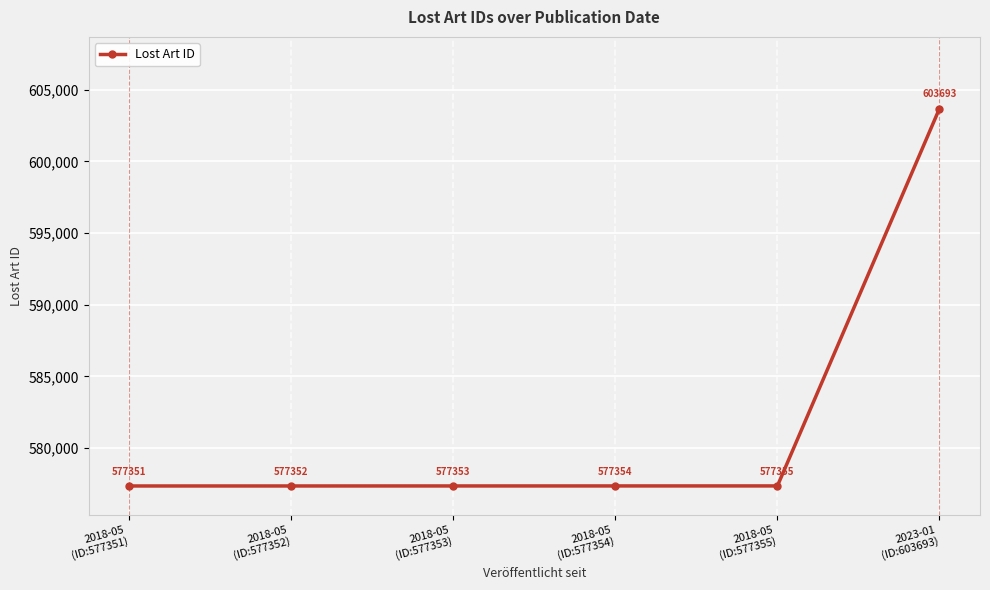

The value at 2023-01
(ID:603693) is 603693. True or false?

True